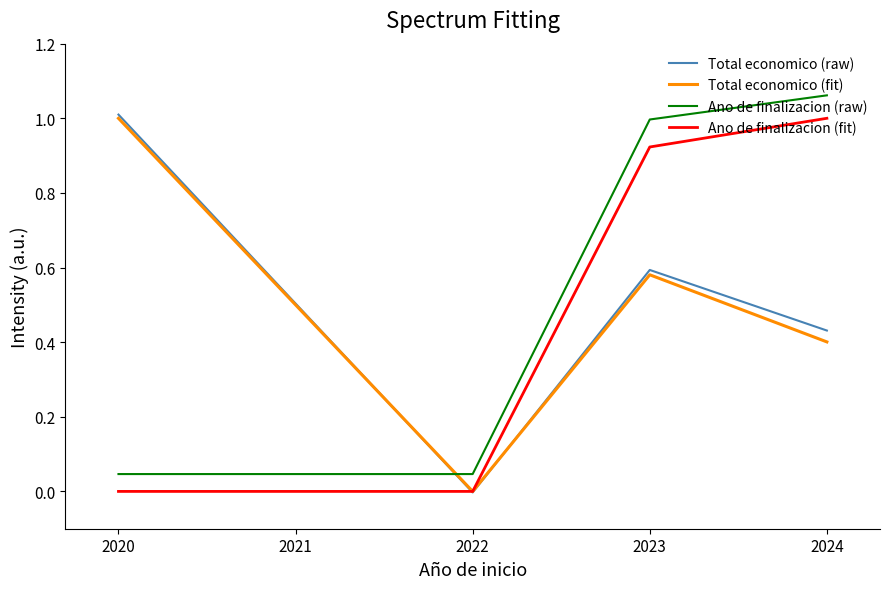

The value of Ano de finalizacion (fit) at 2020 is 0.0. True or false?

True